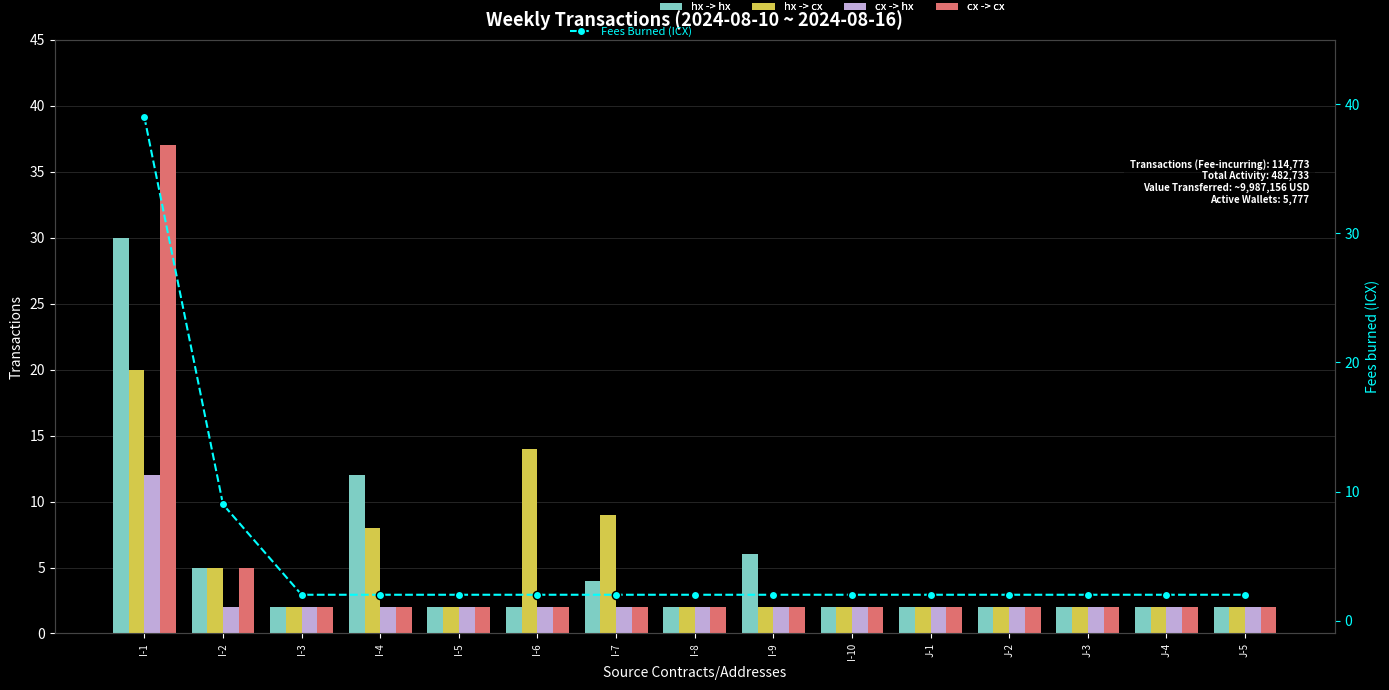

What is the average value of the hx -> cx series?

5